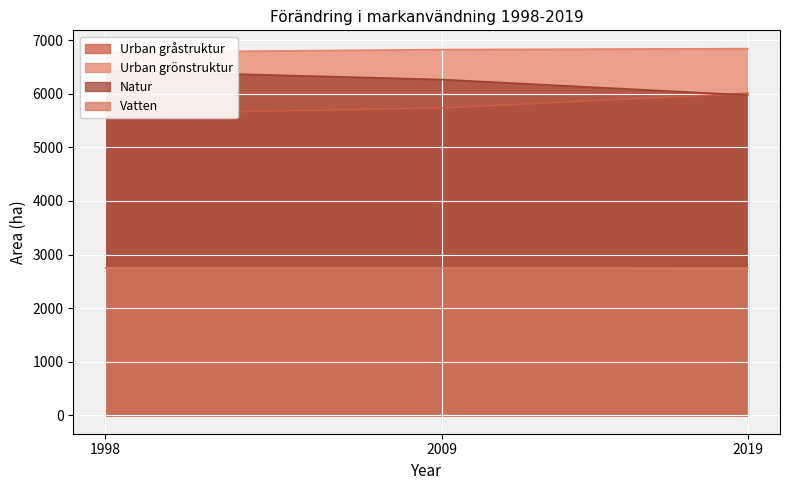

What are all the series names shown in the legend?

Urban gråstruktur, Urban grönstruktur, Natur, Vatten